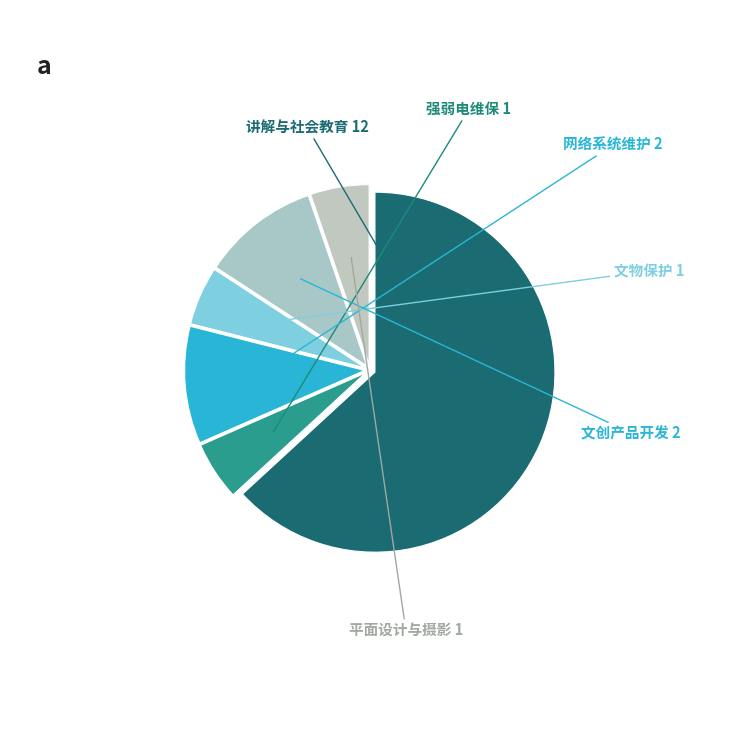

Which category has the biggest portion of the pie?

讲解与社会教育